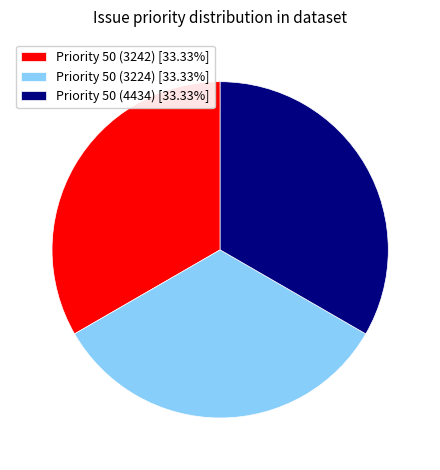

Is there a majority slice in this chart?

No